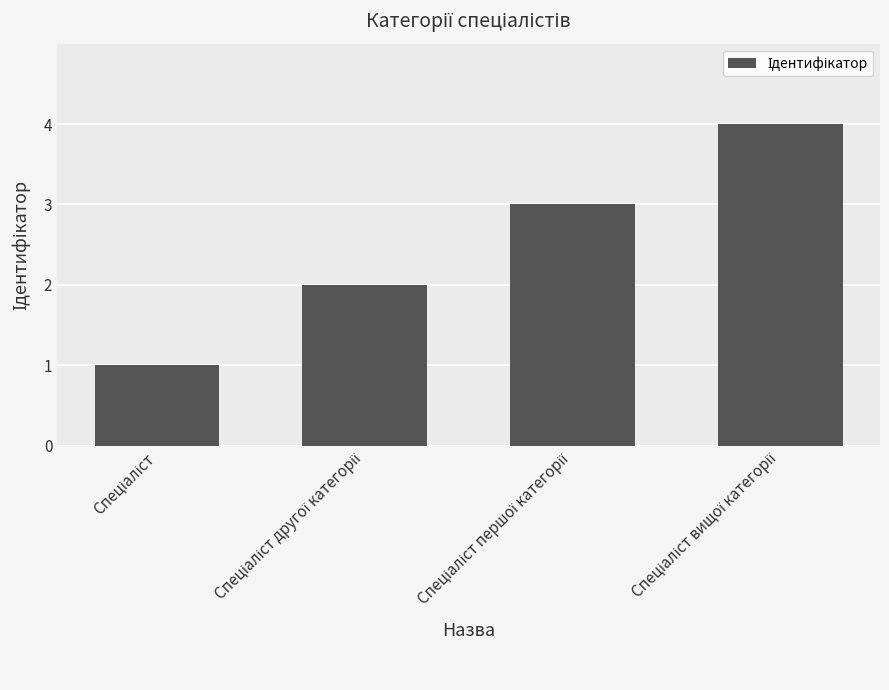

What is the greatest value displayed?

4